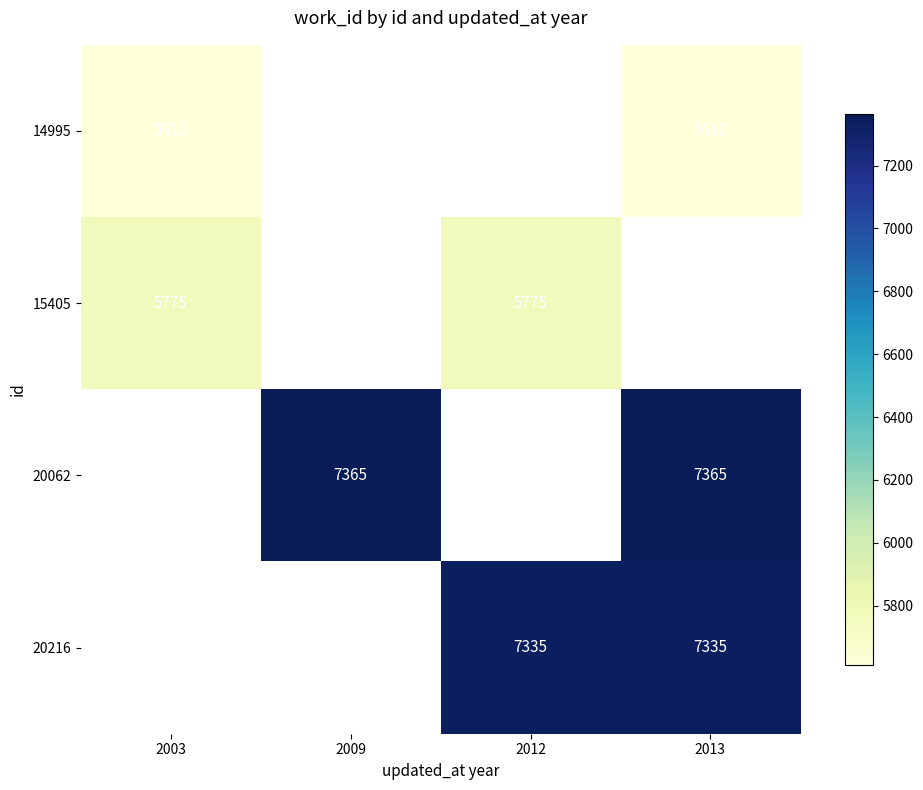

The 20216 series shows 7335.0 at 2012. True or false?

True